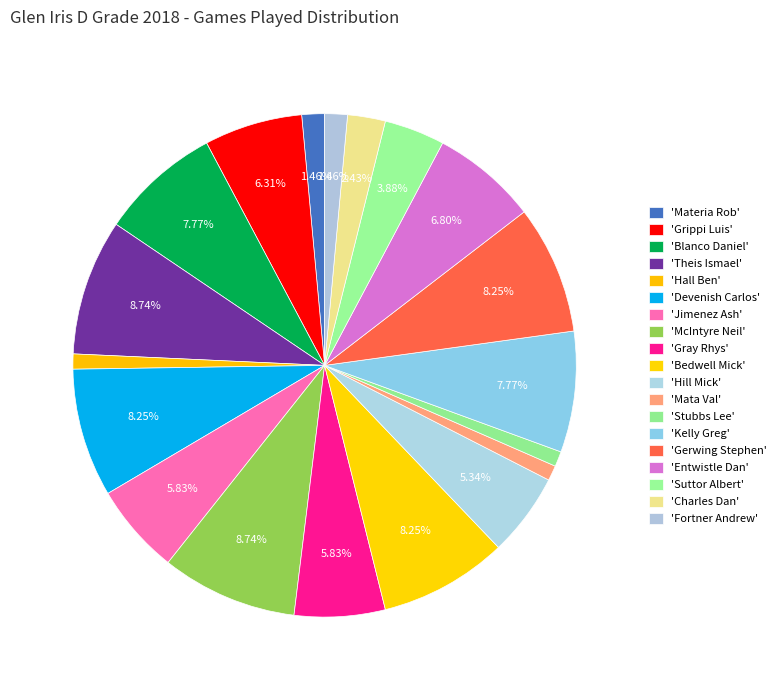

How many segments does this pie chart have?

19